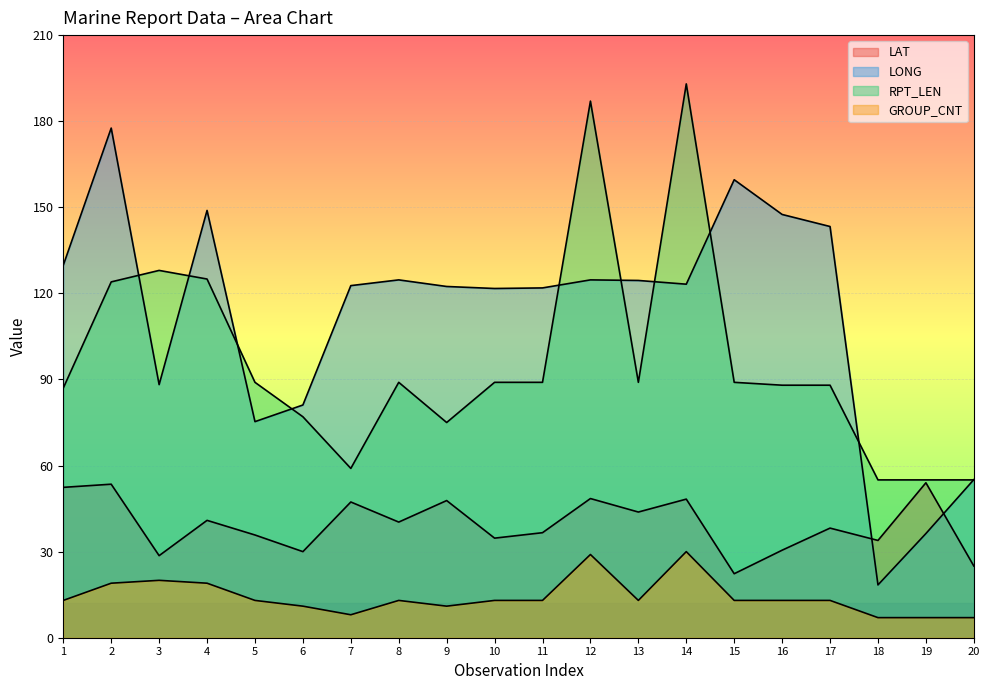

What is the total value across all series at 15?

283.9